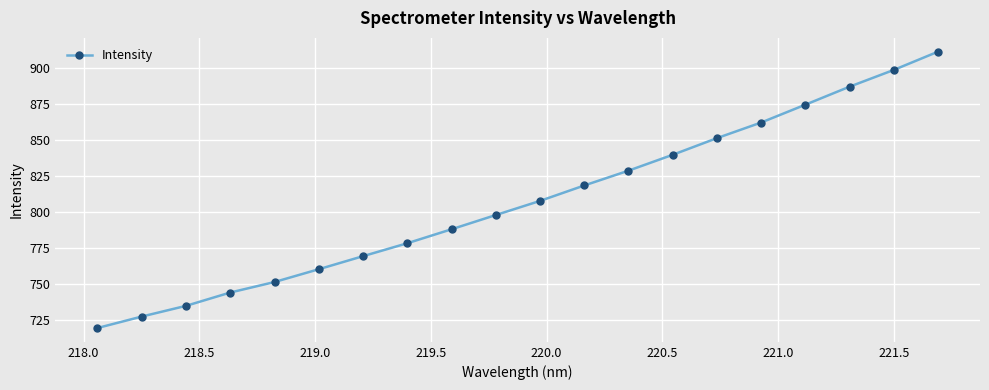

What is the smallest value displayed?

719.6